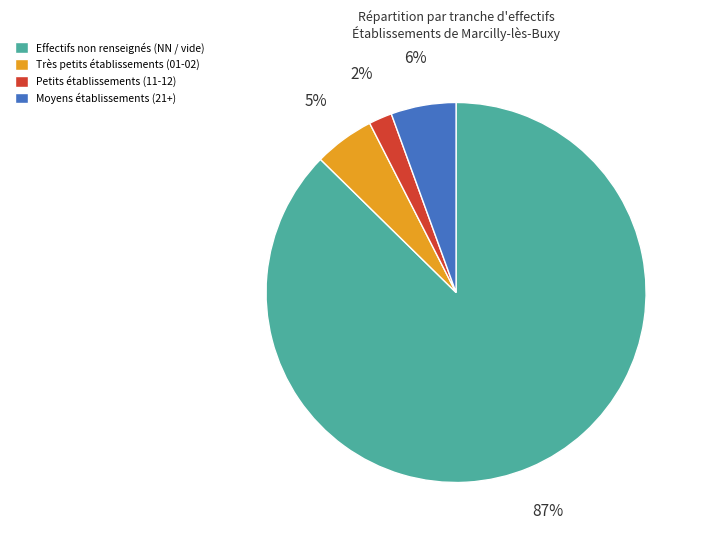

Which slice is the smallest?

Petits établissements (11-12)